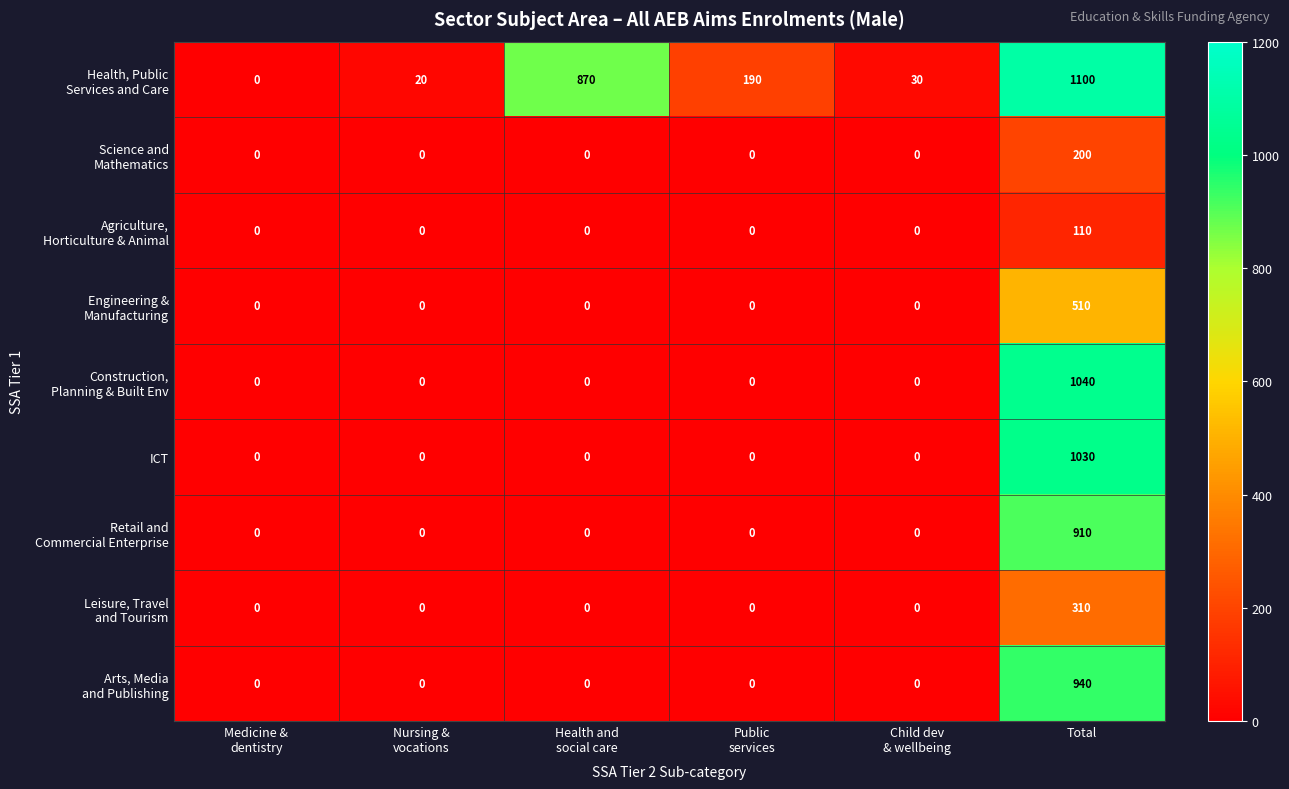

At which category is the sum across all series the highest?

Total